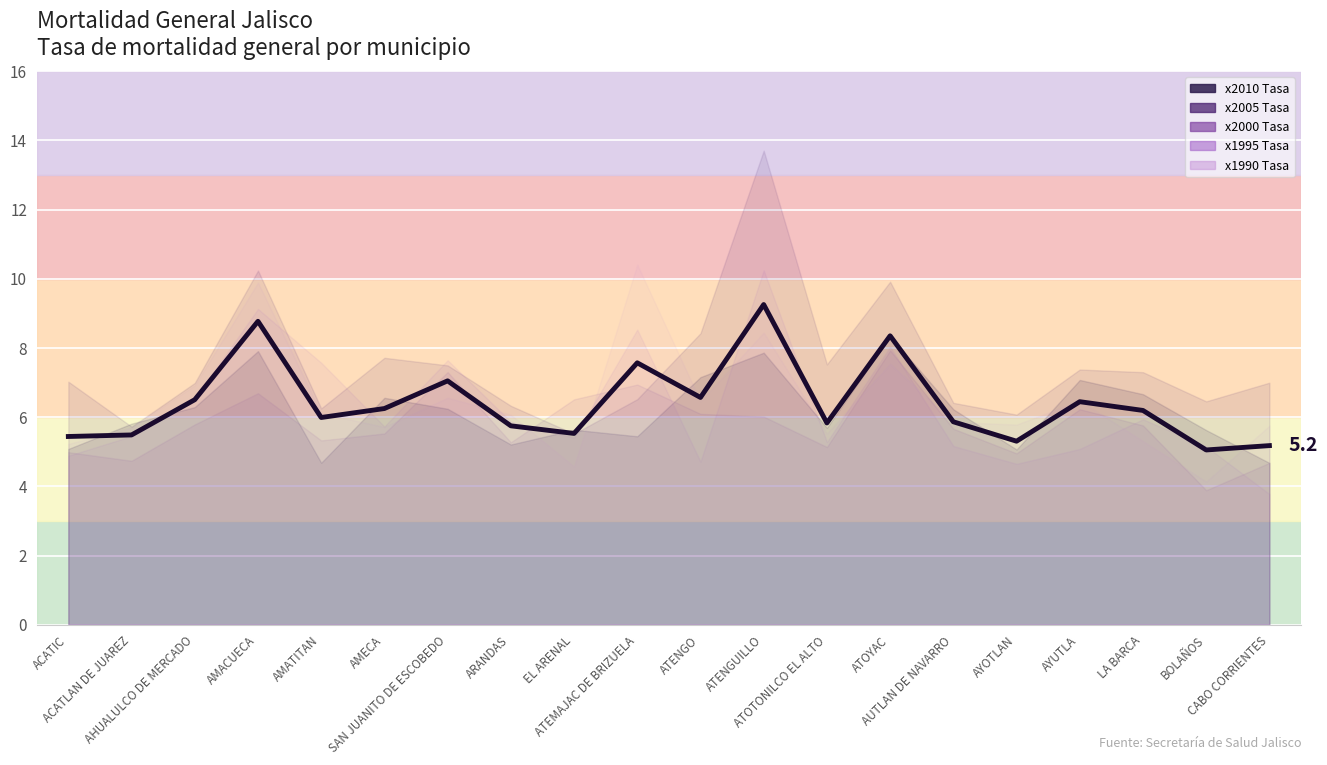

What is the value of the 14th point from the left?

8.3